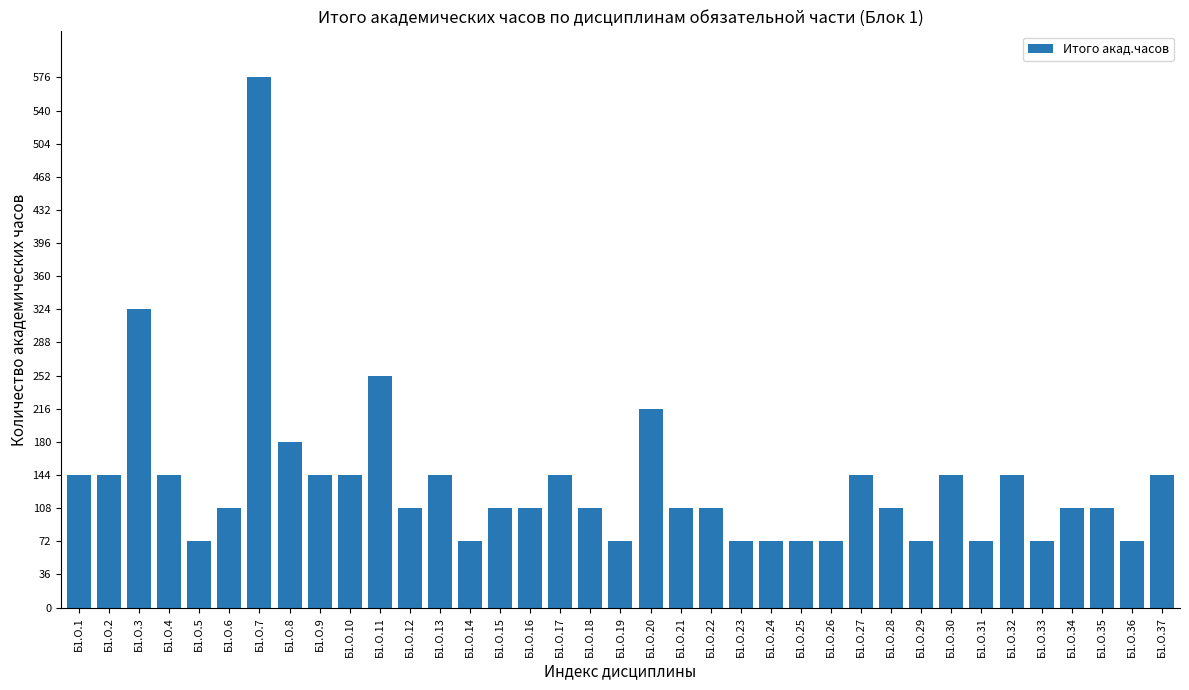

What is the maximum value shown in the chart?

576